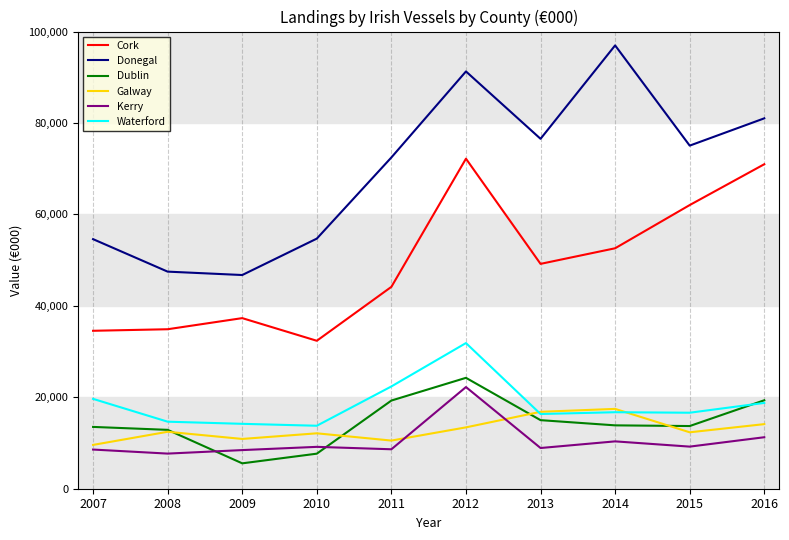

True or false: Donegal has a value of 81044 at 2007.

False